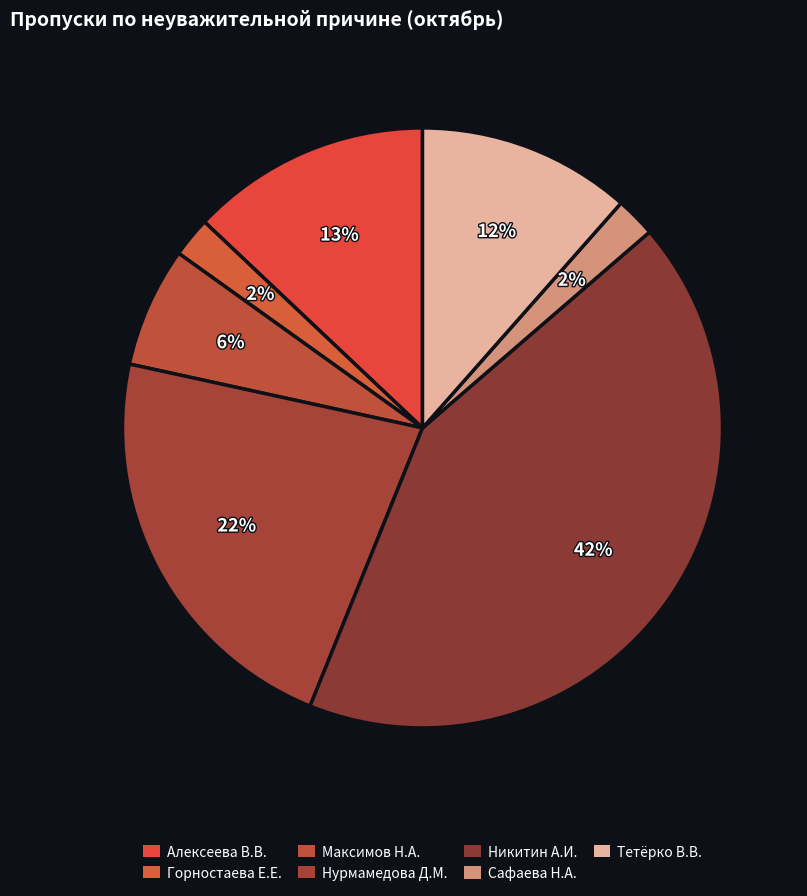

What is the change in value from Сафаева Н.А. to Тетёрко В.В.?

+13